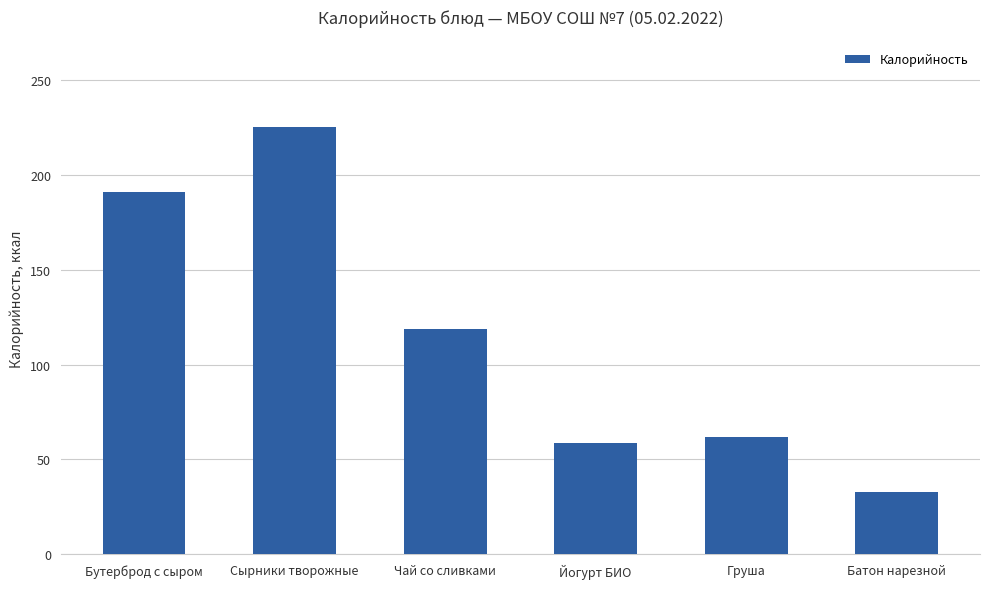

What is the sum of the values at Сырники творожные and Батон нарезной?

258.1